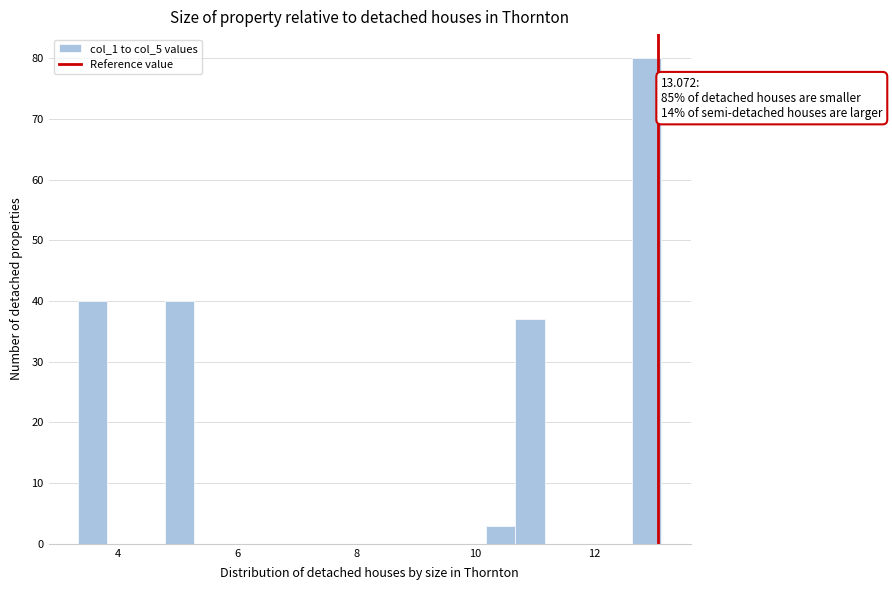

Around what value on the x-axis is the tallest bar? Give the approximate position of its centre, as read against the axis.

12.8